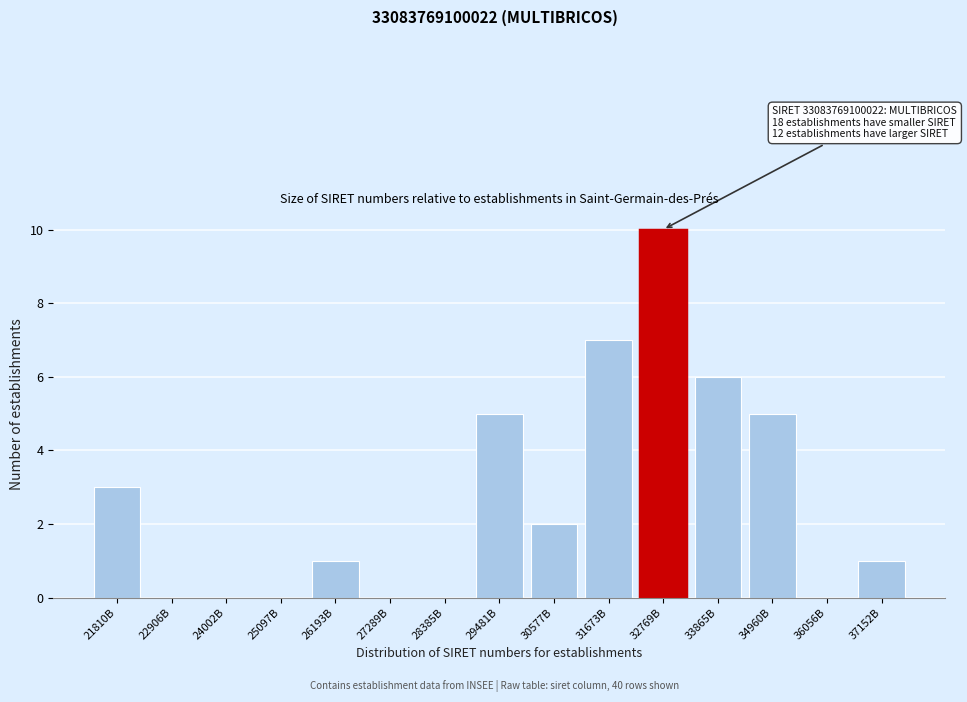

Reading right to left, extract all data points from this chart.

37152B=1	36056B=0	34960B=5	33865B=6	32769B=10	31673B=7	30577B=2	29481B=5	28385B=0	27289B=0	26193B=1	25097B=0	24002B=0	22906B=0	21810B=3